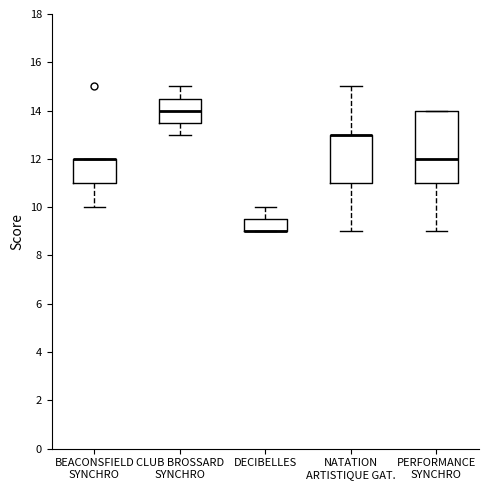

Reading left to right, read every box against the y-axis: the position of its median line, the range the box covers, and the ends of its whiskers. The values are not printed on the chart, so give them approximately, as read against the axis.

BEACONSFIELD SYNCHRO: median 12.0 (drawn on the box's upper edge), box 11.0 to 12.0, whiskers 10.0 to 12.0
CLUB BROSSARD SYNCHRO: median 14.0, box 13.6 to 14.6, whiskers 13.0 to 15.0
DECIBELLES: median 9.0 (drawn on the box's lower edge), box 9.0 to 9.6, whiskers 9.0 to 10.0
NATATION ARTISTIQUE GAT.: median 13.0 (drawn on the box's upper edge), box 11.0 to 13.0, whiskers 9.0 to 15.0
PERFORMANCE SYNCHRO: median 12.0, box 11.0 to 14.0, whiskers 9.0 to 14.0